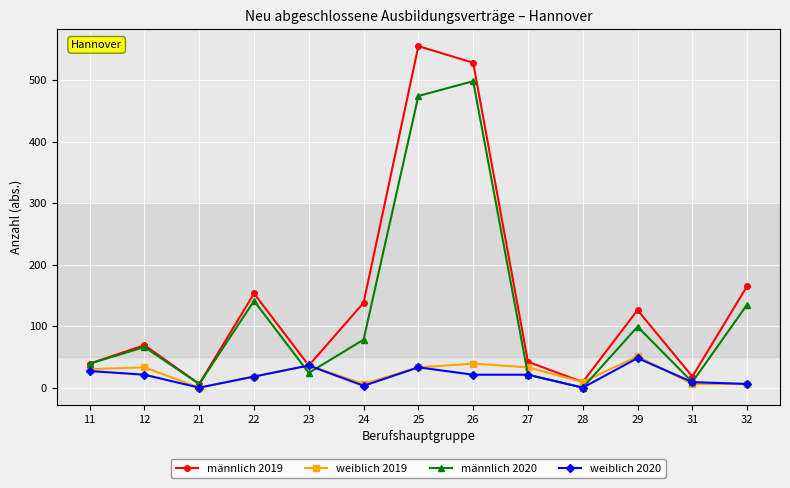

The value of weiblich 2020 at 11 is 27. True or false?

True